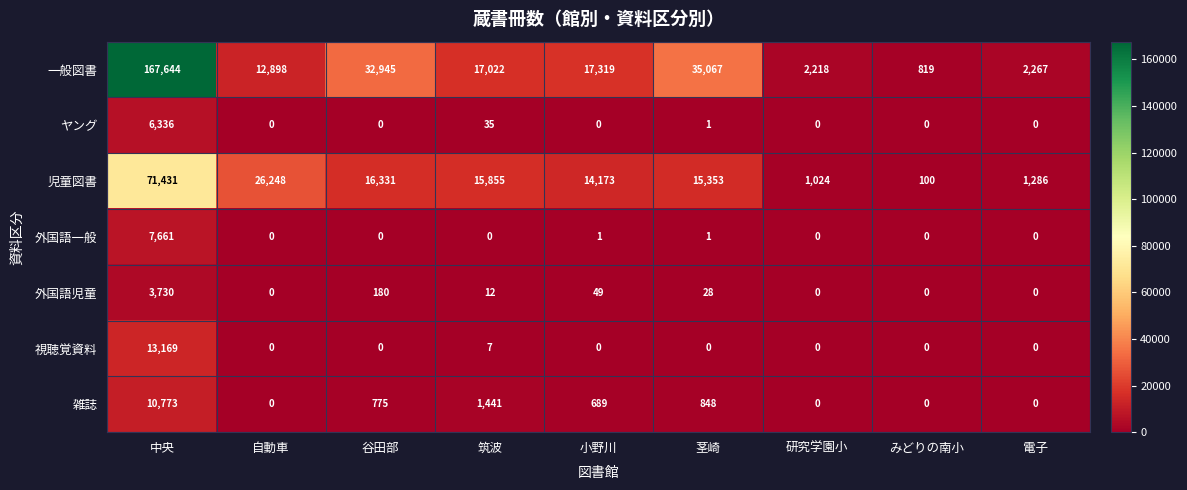

Rank the series by their maximum value, from lowest to highest.

外国語児童, ヤング, 外国語一般, 雑誌, 視聴覚資料, 児童図書, 一般図書